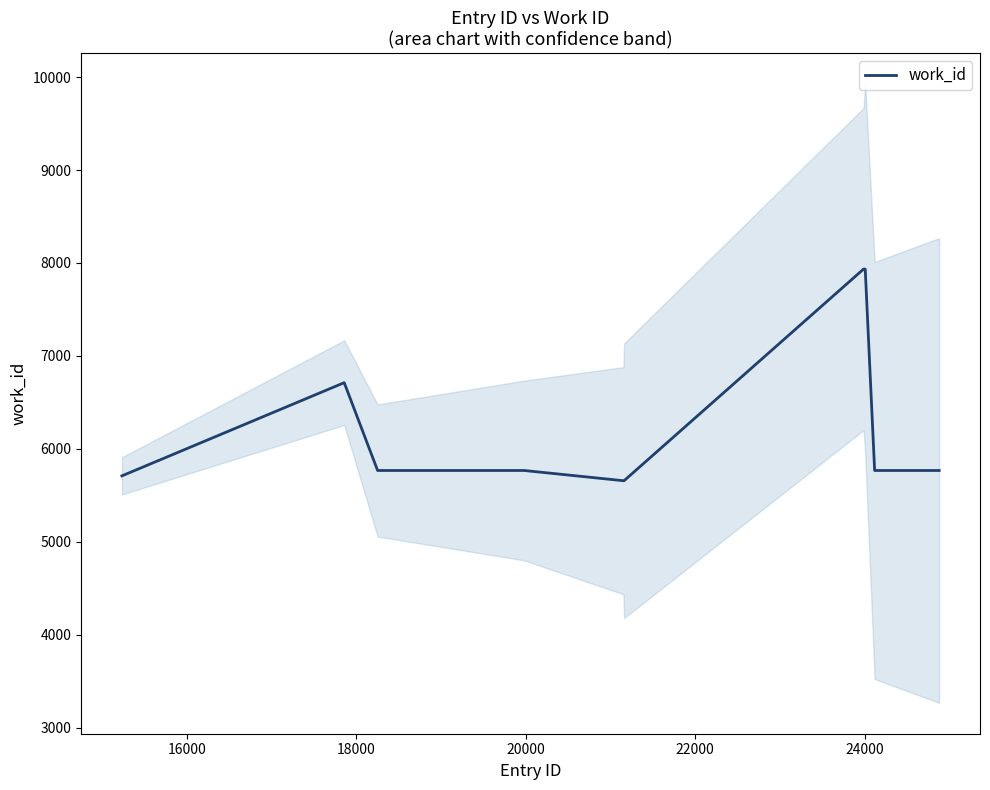

What is the lowest value of the work_id series?

5657